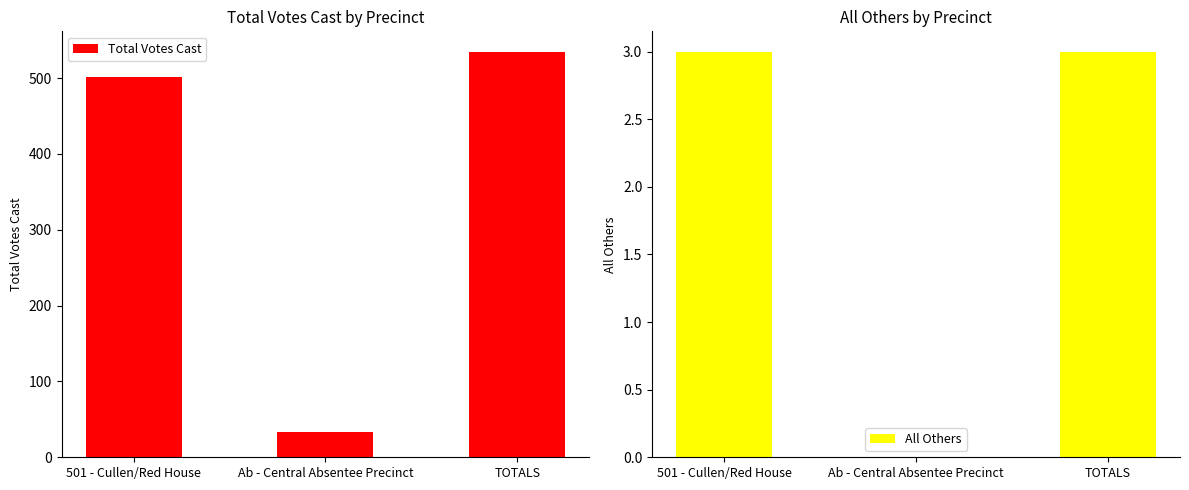

What is the difference between the All Others values at Ab - Central Absentee Precinct and 501 - Cullen/Red House?

3